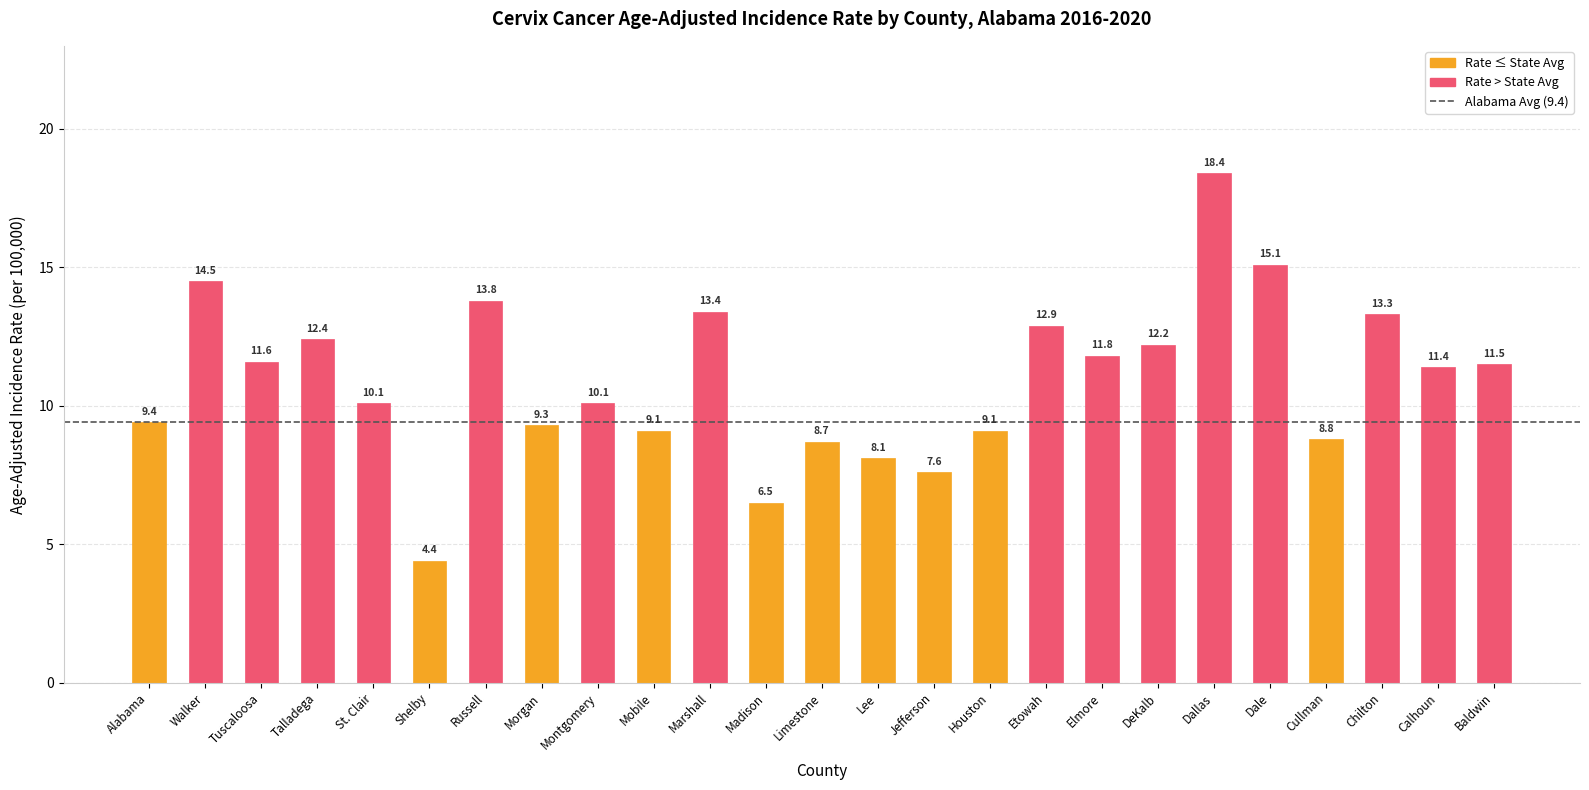

At which label is the value closest to 11?

Calhoun